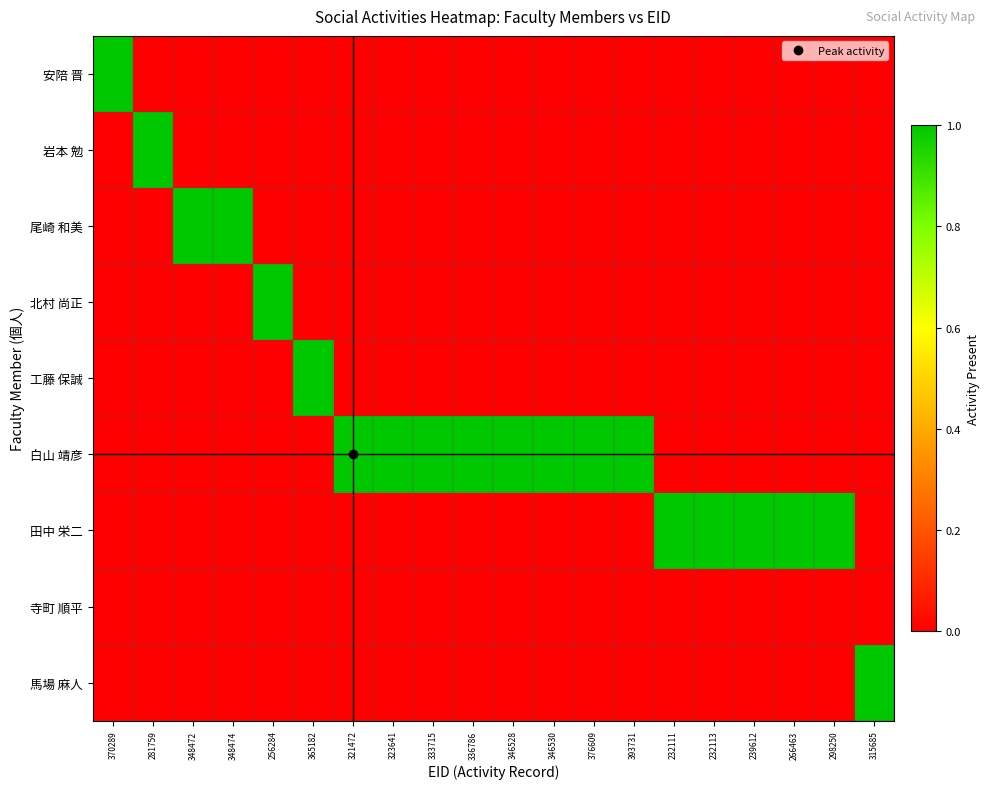

List the series in order of their peak value, highest first.

安陪 晋, 岩本 勉, 尾崎 和美, 北村 尚正, 工藤 保誠, 白山 靖彦, 田中 栄二, 馬場 麻人, 寺町 順平